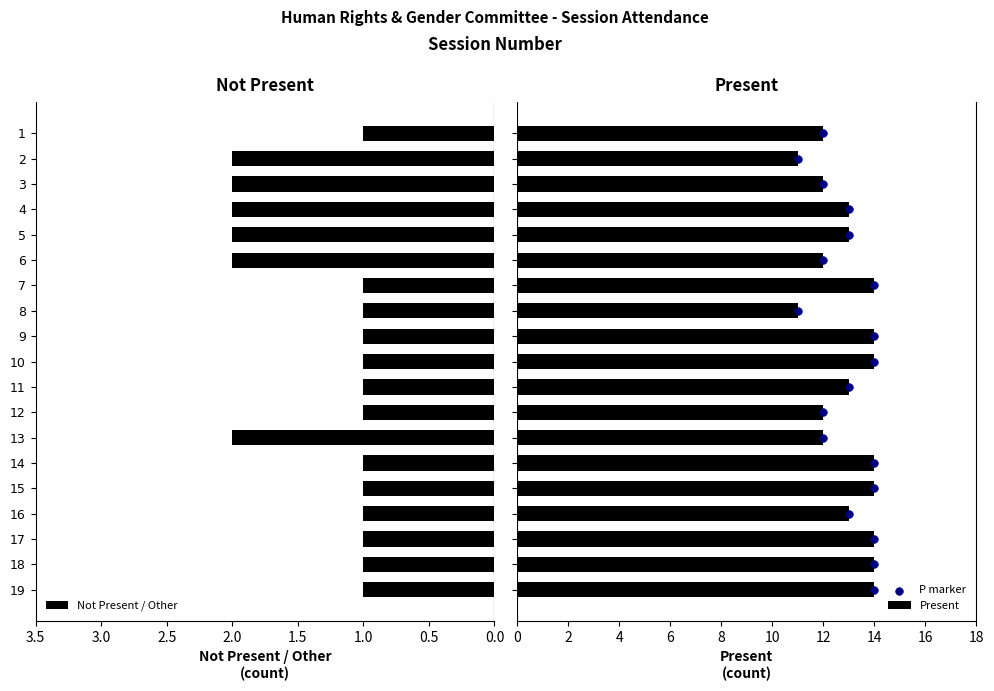

Which series has the widest spread of Y values?

P marker